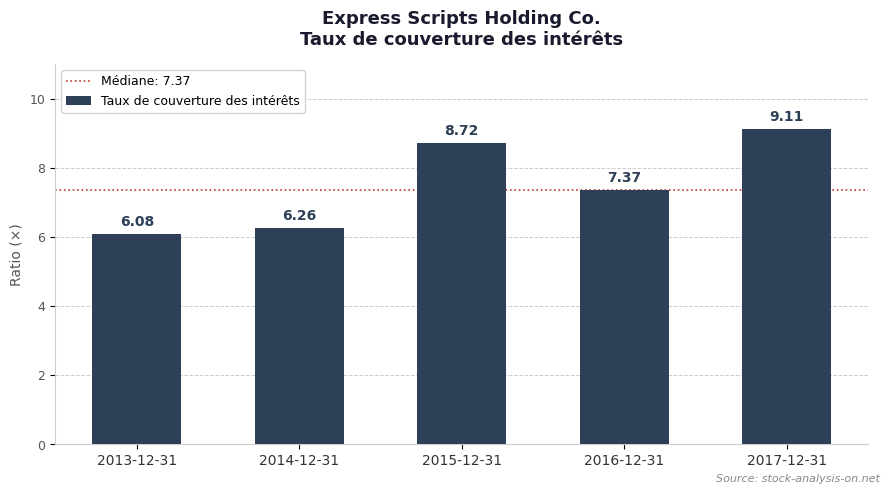

Rank the categories by value from highest to lowest.

2017-12-31, 2015-12-31, 2016-12-31, 2014-12-31, 2013-12-31